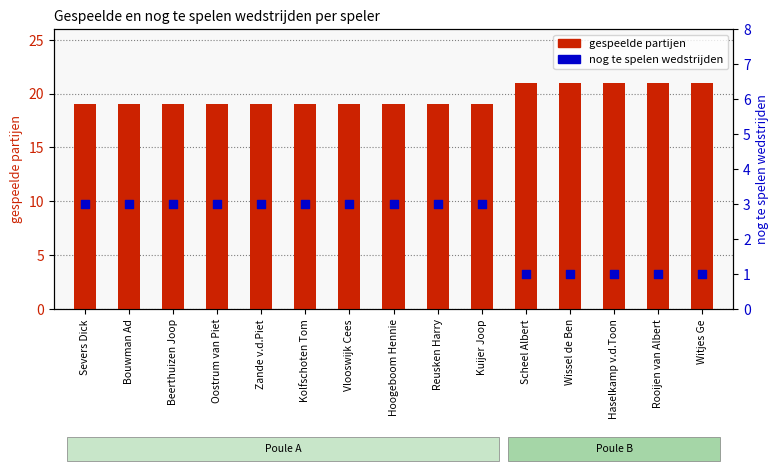

What is the total value across all series at Bouwman Ad?

22